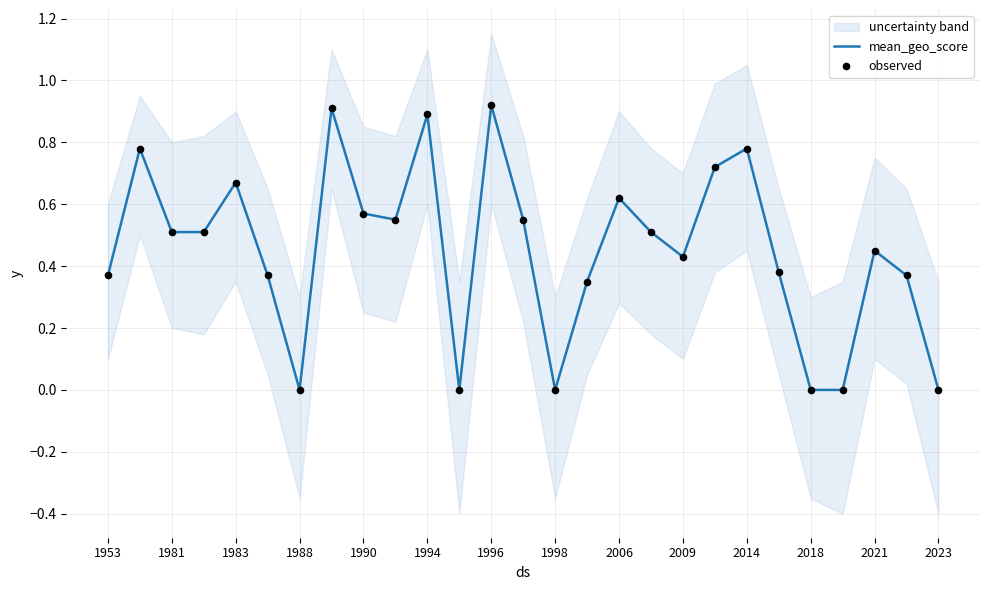

Which series reaches the minimum Y coordinate?

mean_geo_score